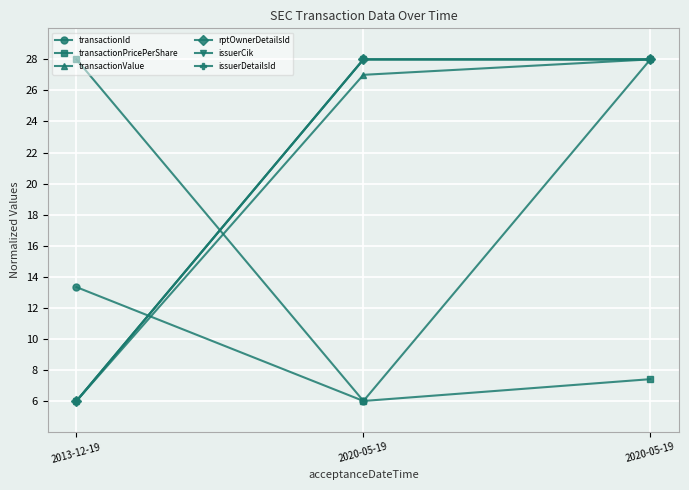

What is the spread (max minus min) of values at 2020-05-19?

22.0